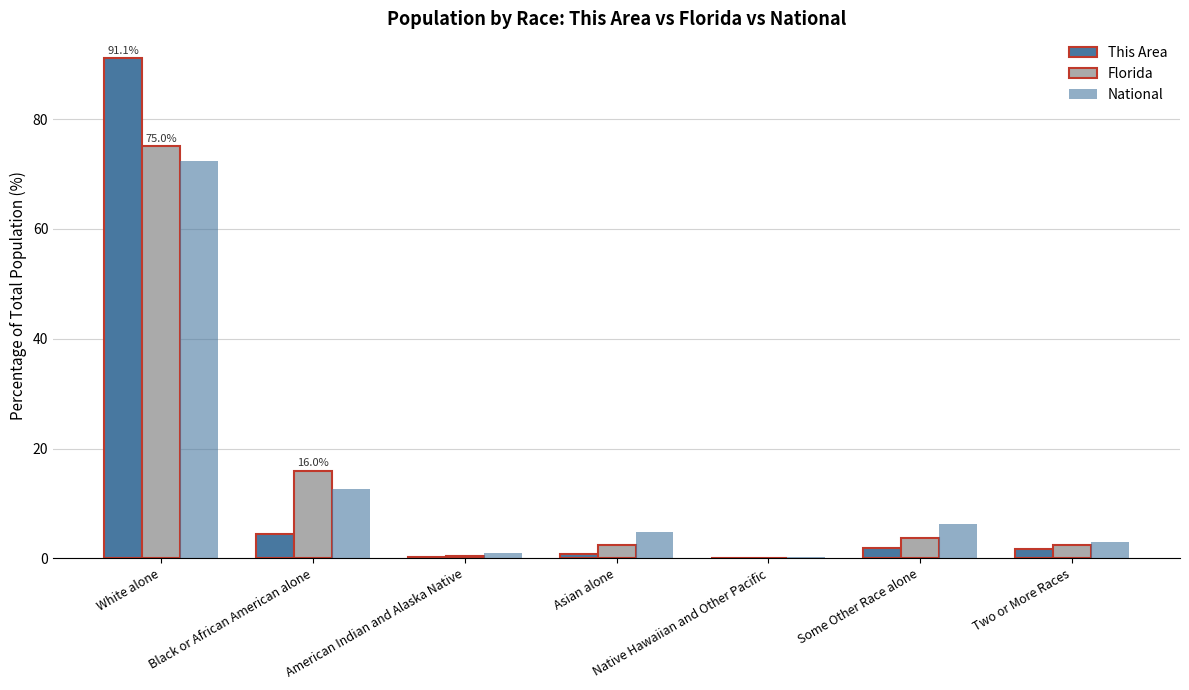

Is it true that Florida equals 0.4 at American Indian and Alaska Native?

True